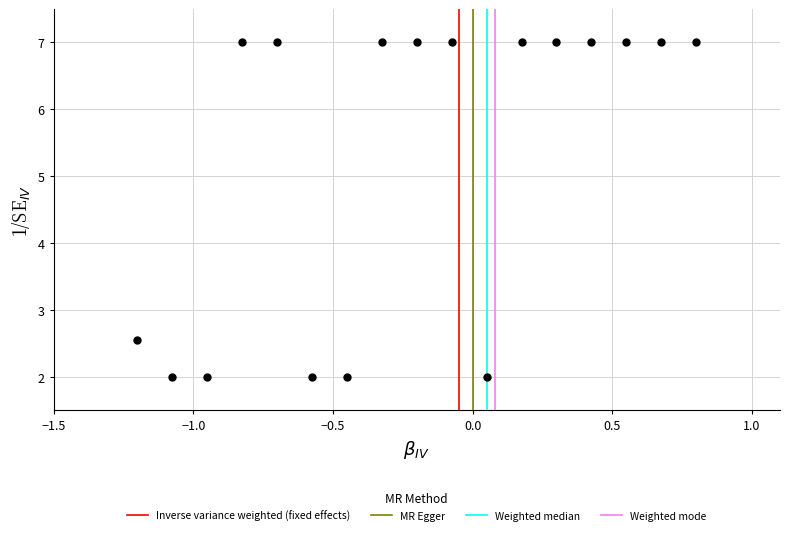

What Y value in the scatter plot is closest to 4?

2.5